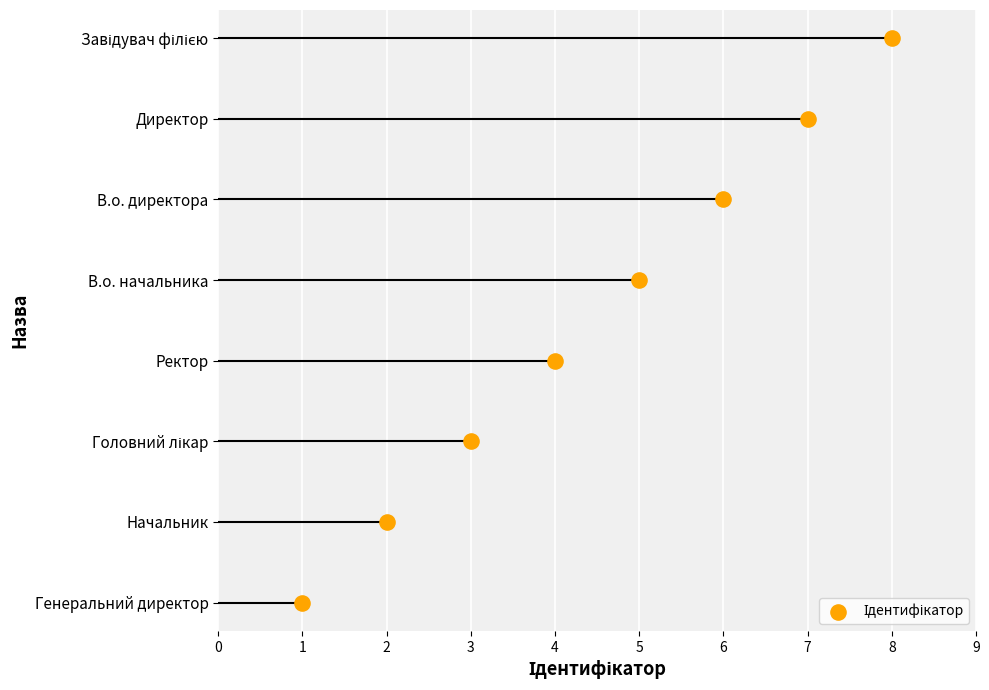

What is the change in value from Начальник to Ректор?

+2